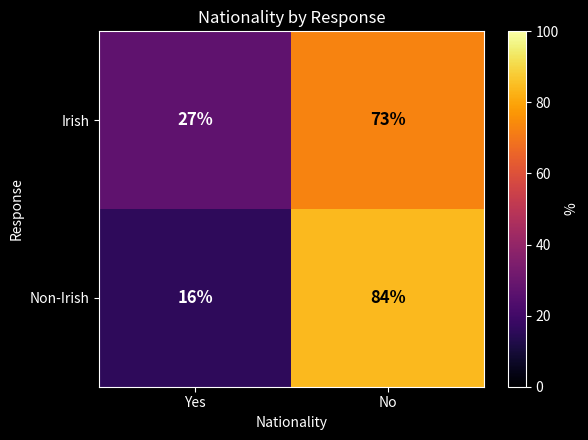

Rank the series by their maximum value, from highest to lowest.

Non-Irish, Irish